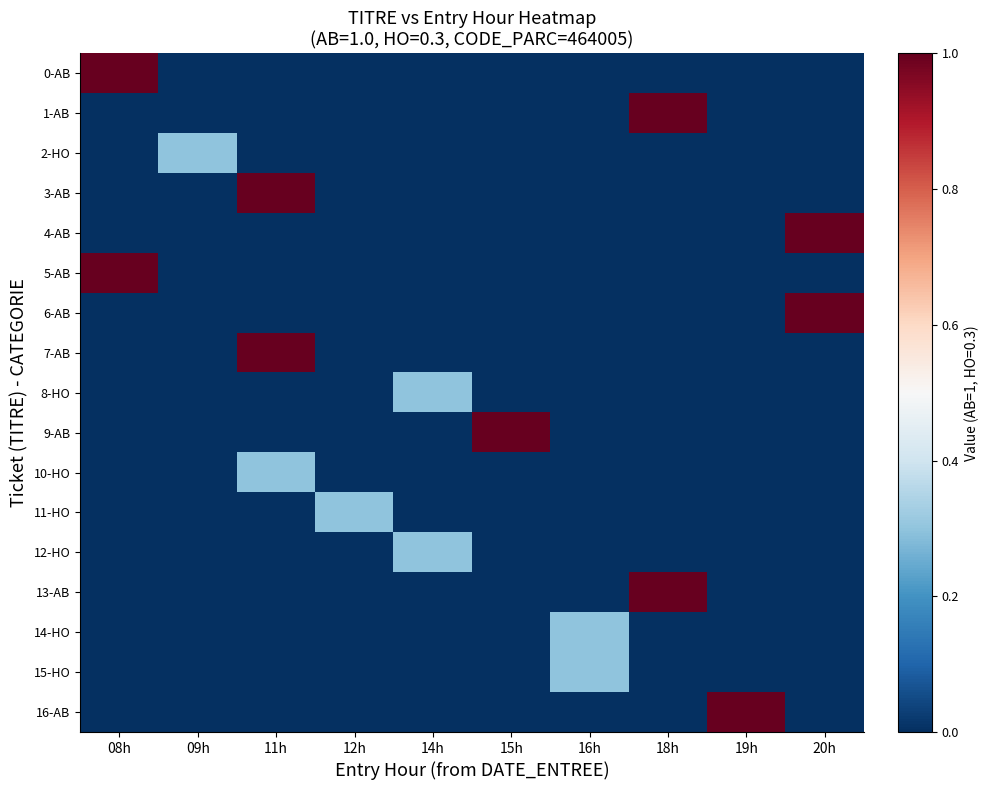

At which category is the sum across all series the highest?

11h